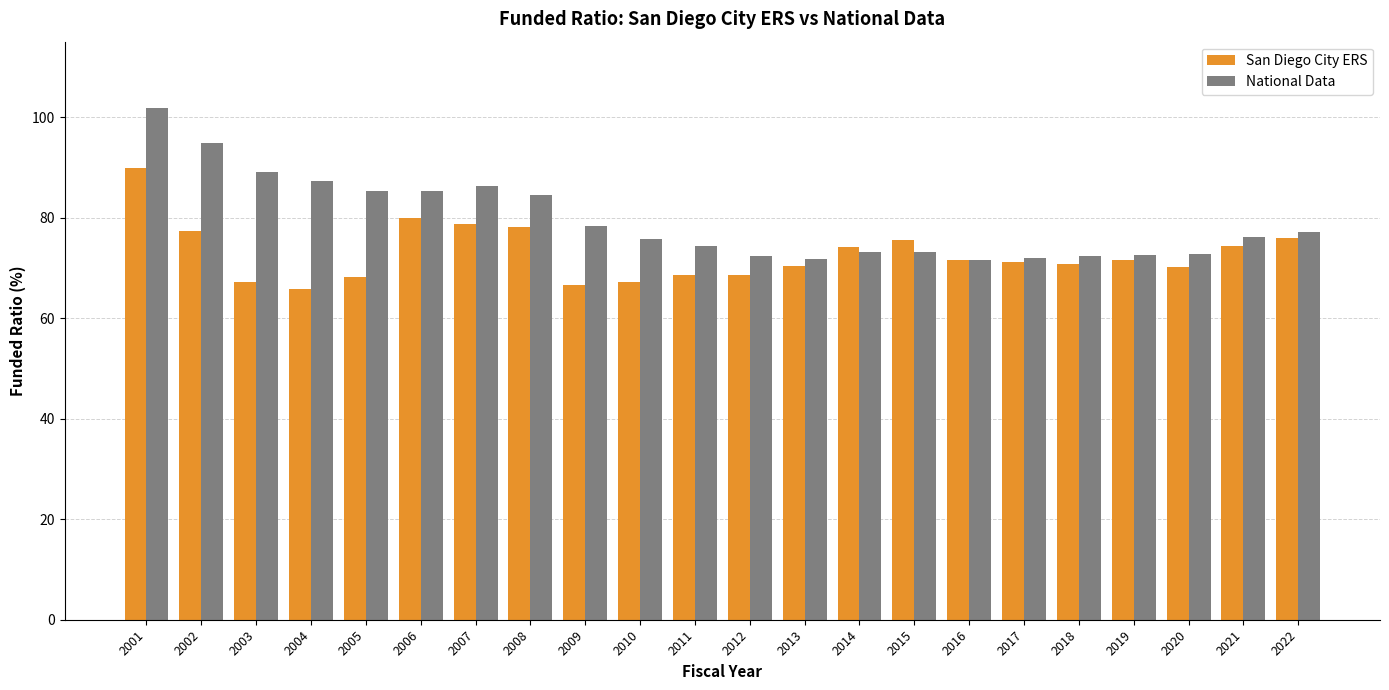

Is the value of San Diego City ERS at 2001 greater than the value of National Data at 2013?

Yes